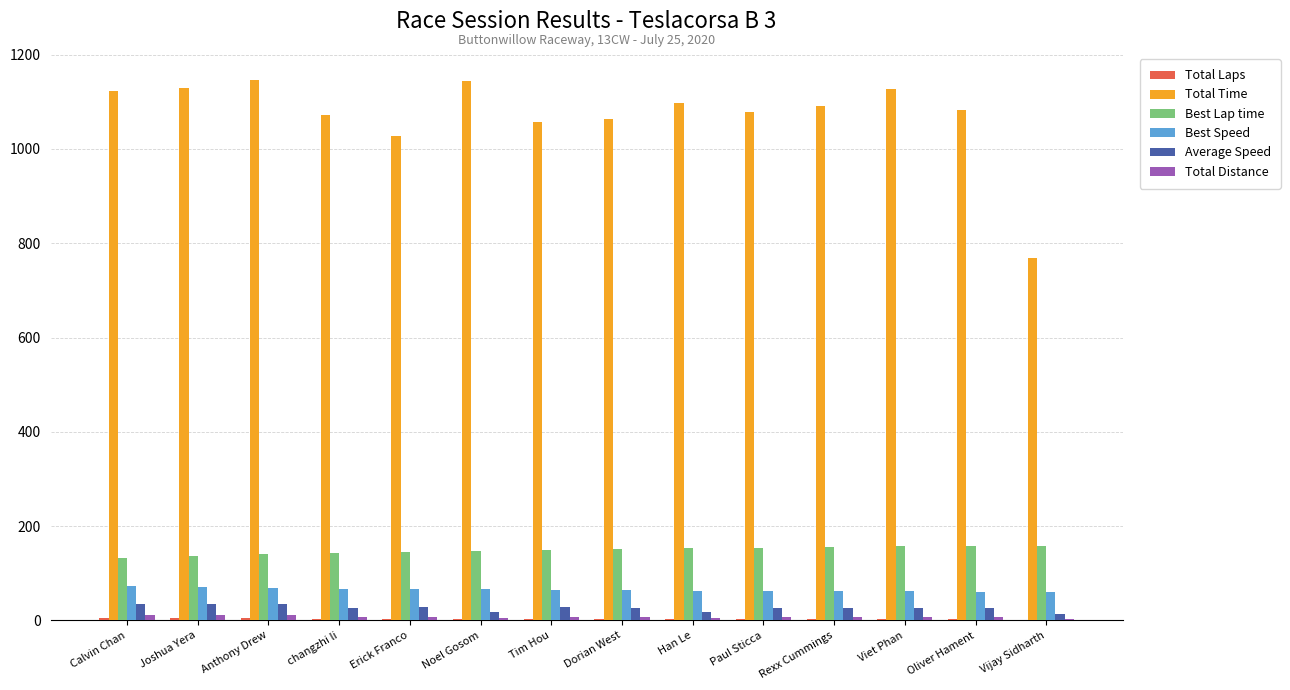

The Total Time series shows 1090.8 at Rexx Cummings. True or false?

True